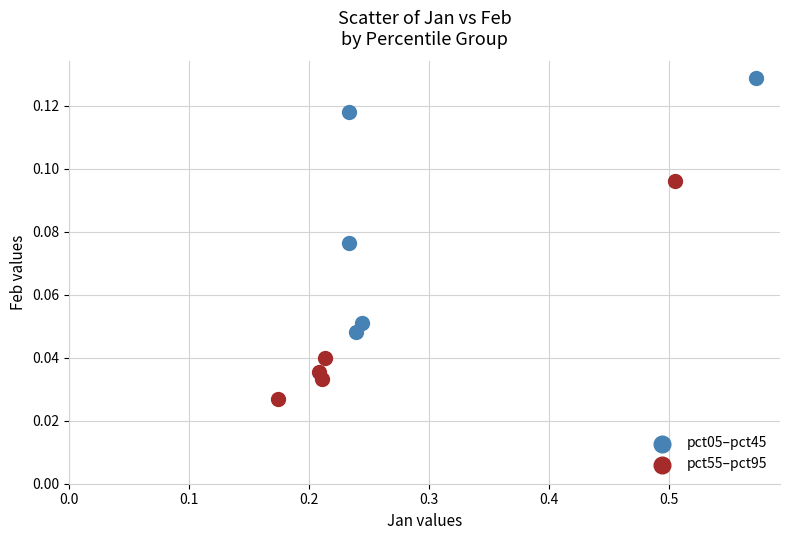

What are all the series names shown in the legend?

pct05–pct45, pct55–pct95